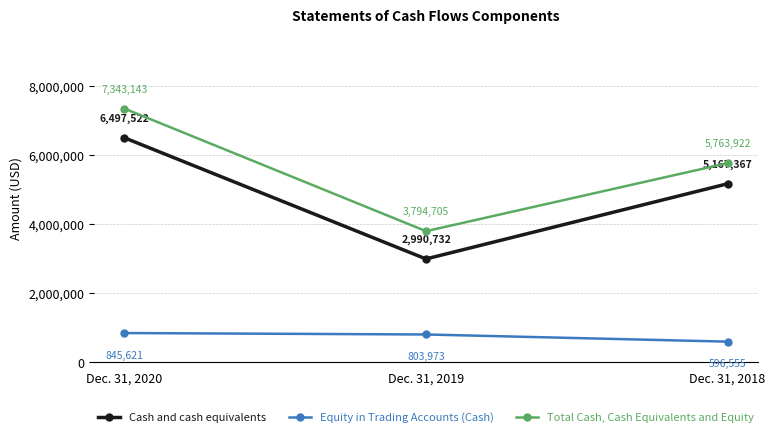

What is the difference between the second highest and minimum values in the Equity in Trading Accounts (Cash) series?

207418